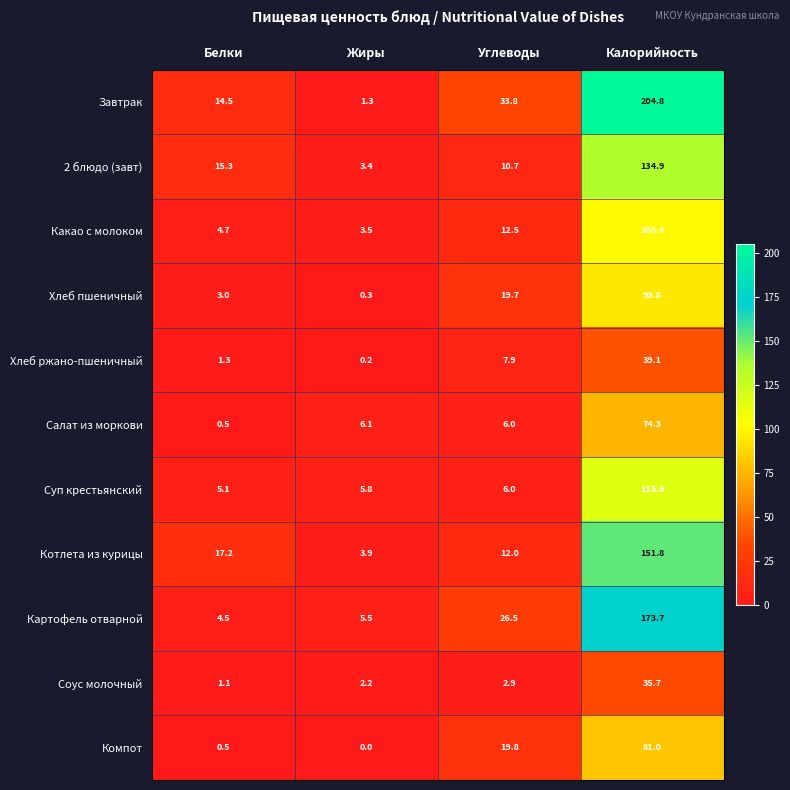

What is the maximum value for Картофель отварной?

173.7